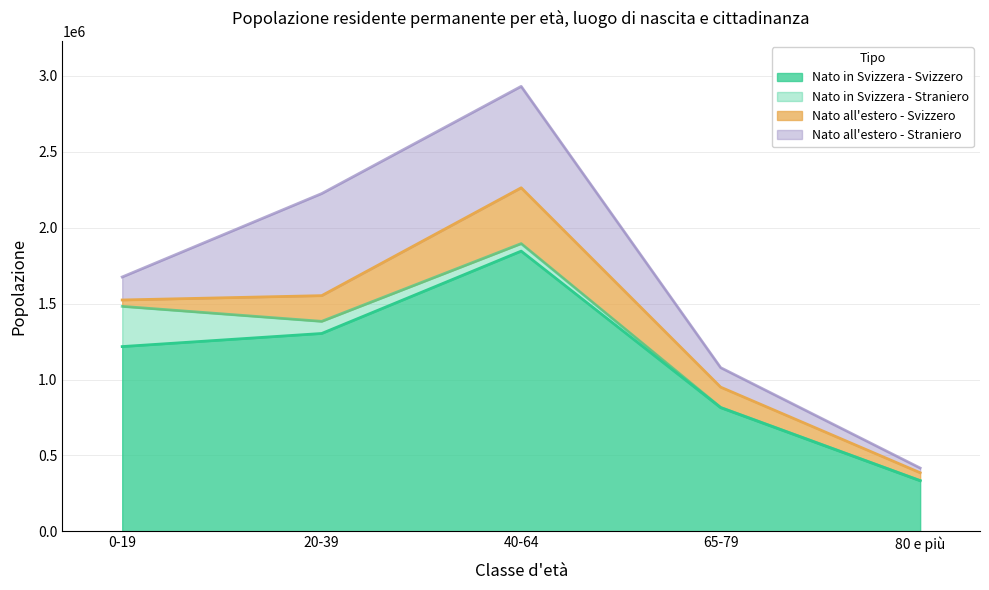

What is the label of the 3rd point from the left?

40-64